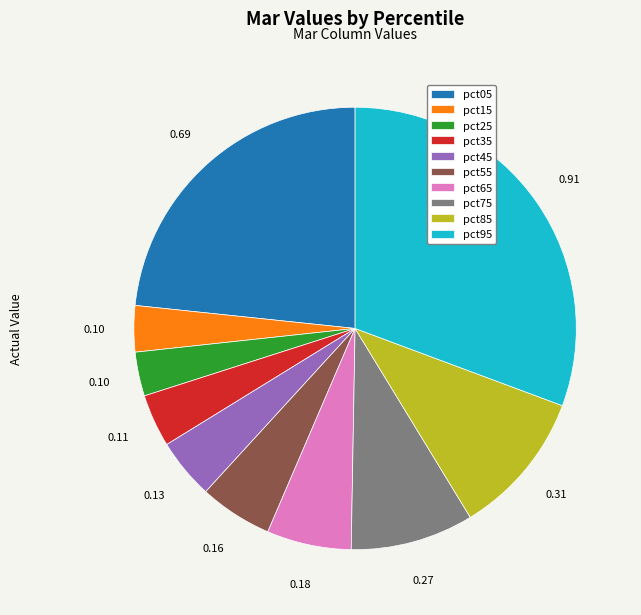

Combined, do pct25 and pct35 account for over 50%?

No